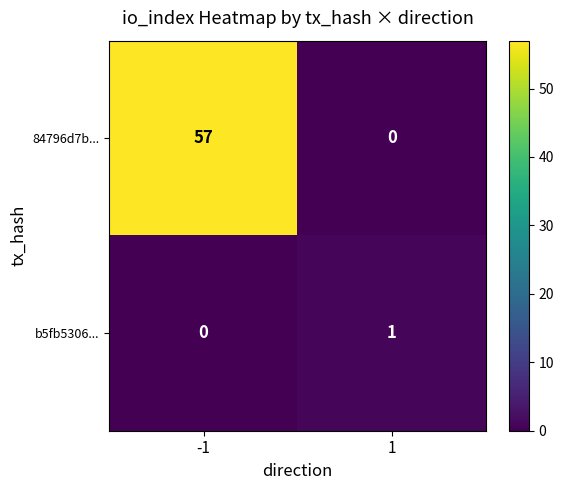

Reading right to left, extract all data points from this chart.

84796d7b...: 1=0	-1=57
b5fb5306...: 1=1	-1=0